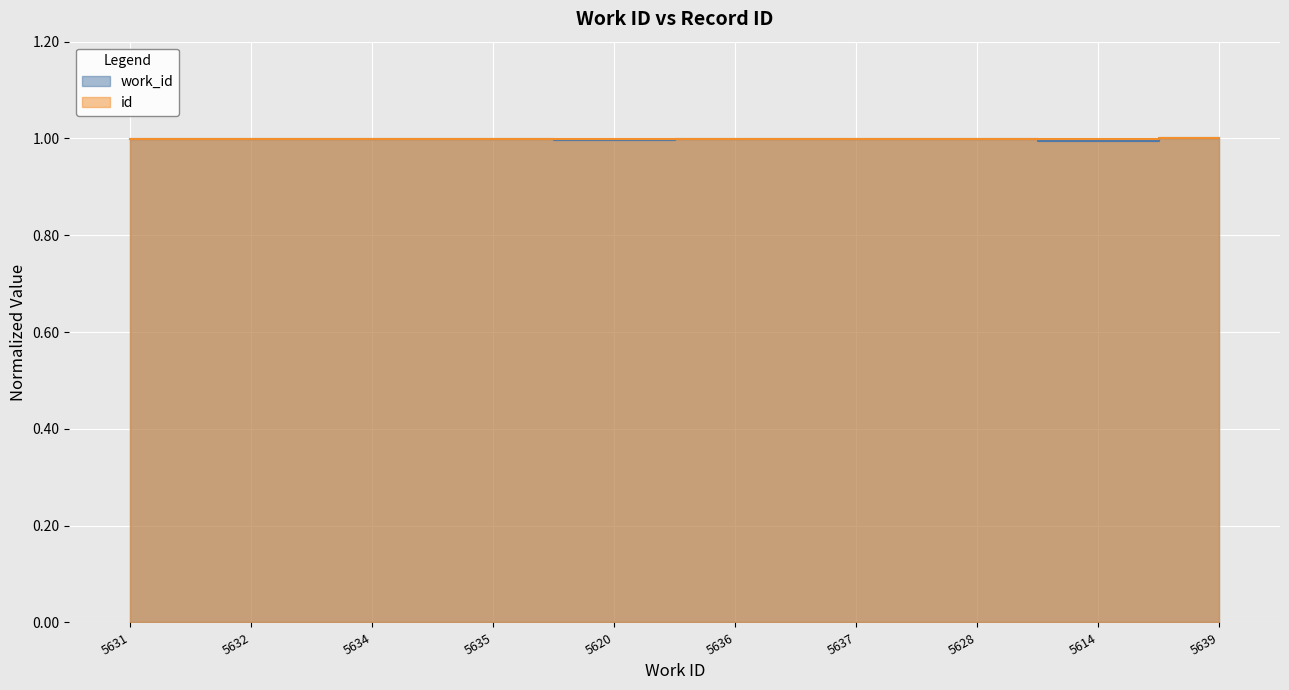

At which category is the sum across all series the highest?

5639